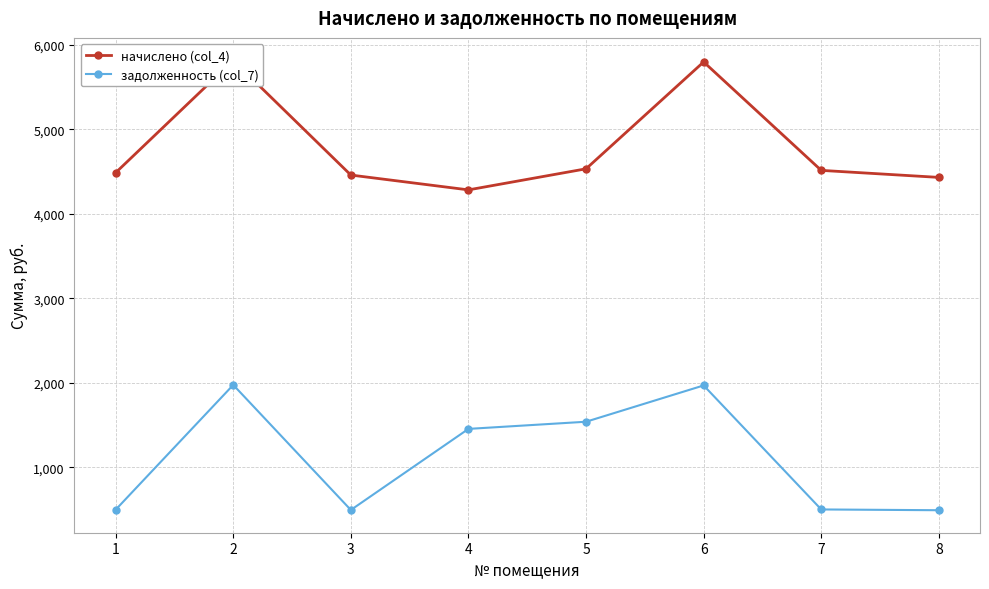

Where does the начислено (col_4) series first go above 4515?

2